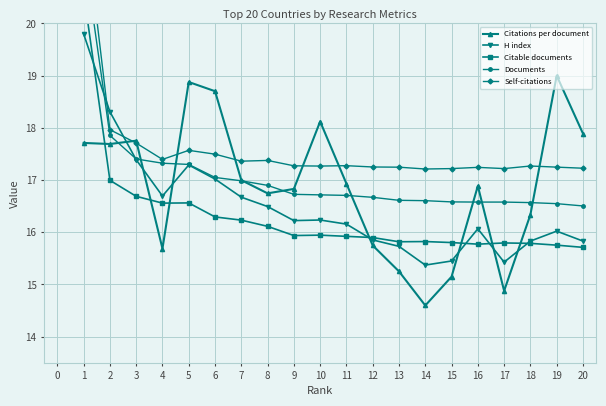

True or false: Self-citations has more than 1 interior local peaks.

True